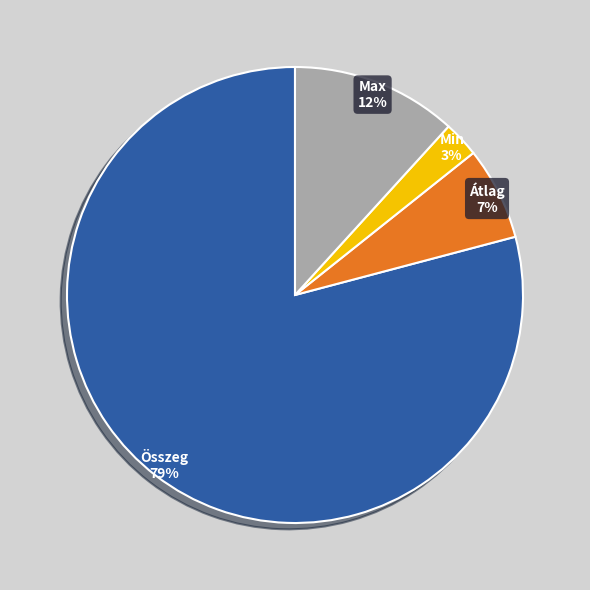

Between Összeg and Min, which is larger?

Összeg